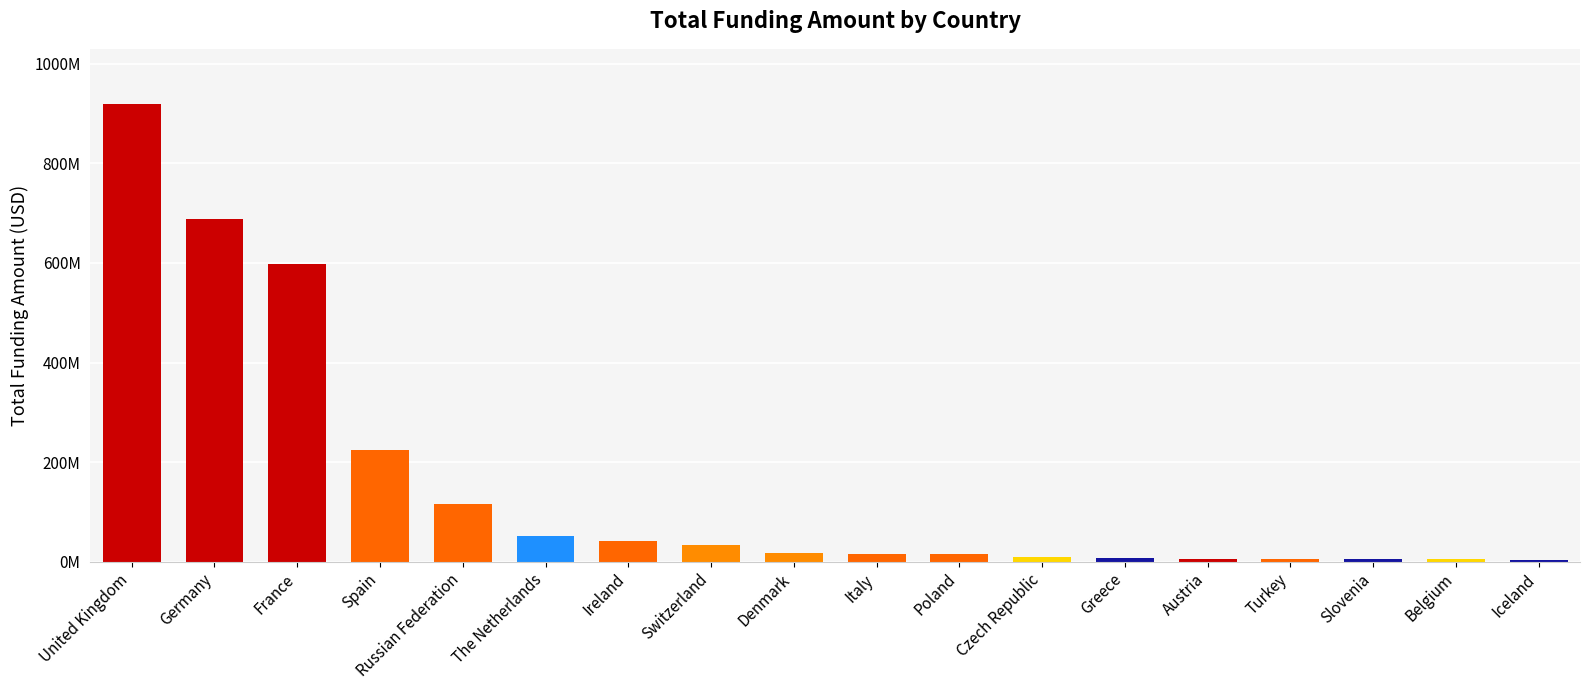

Are the bars horizontal?

No